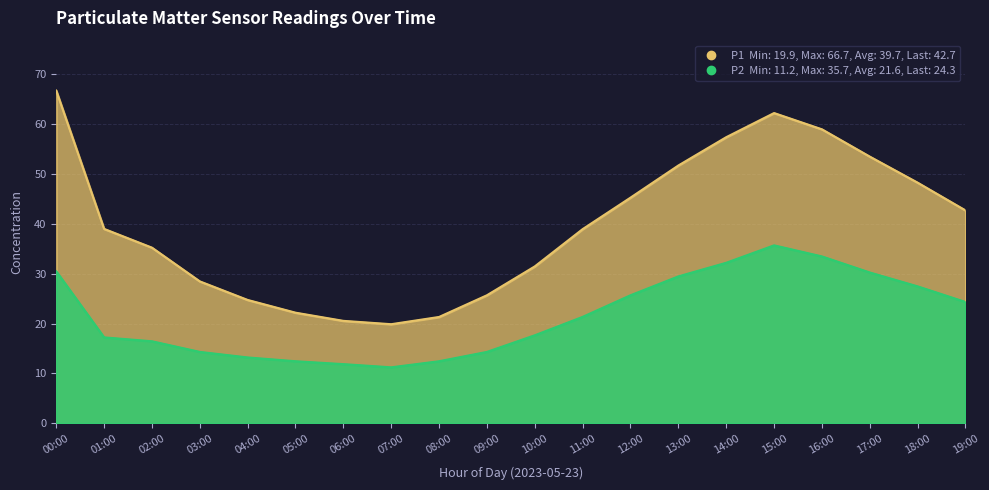

What is the highest value of the P2 series?

35.7